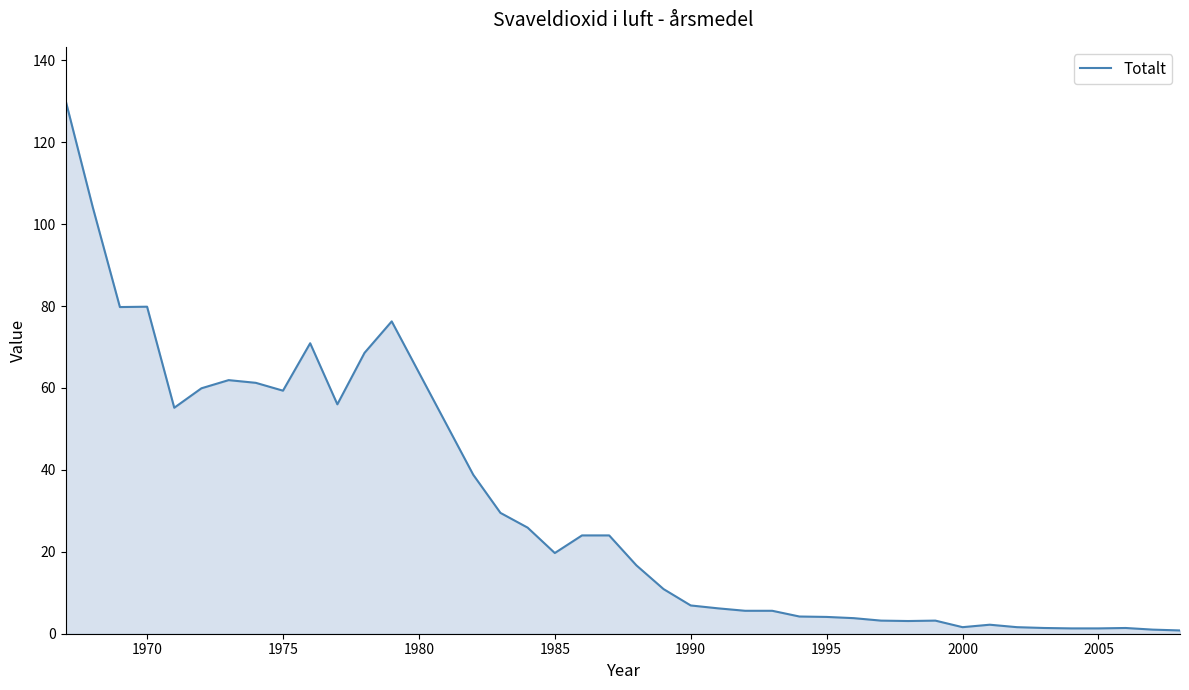

Count the number of values greater than 16.

20